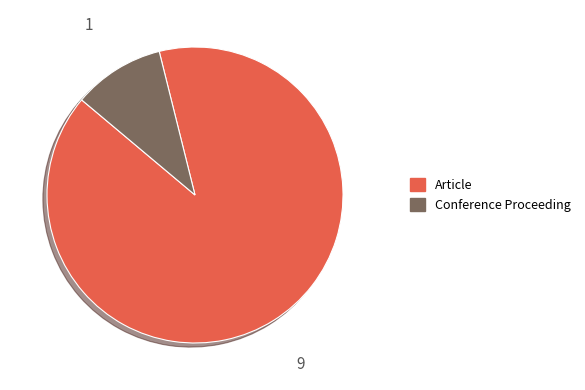

Is the sum of Article and Conference Proceeding greater than half?

Yes